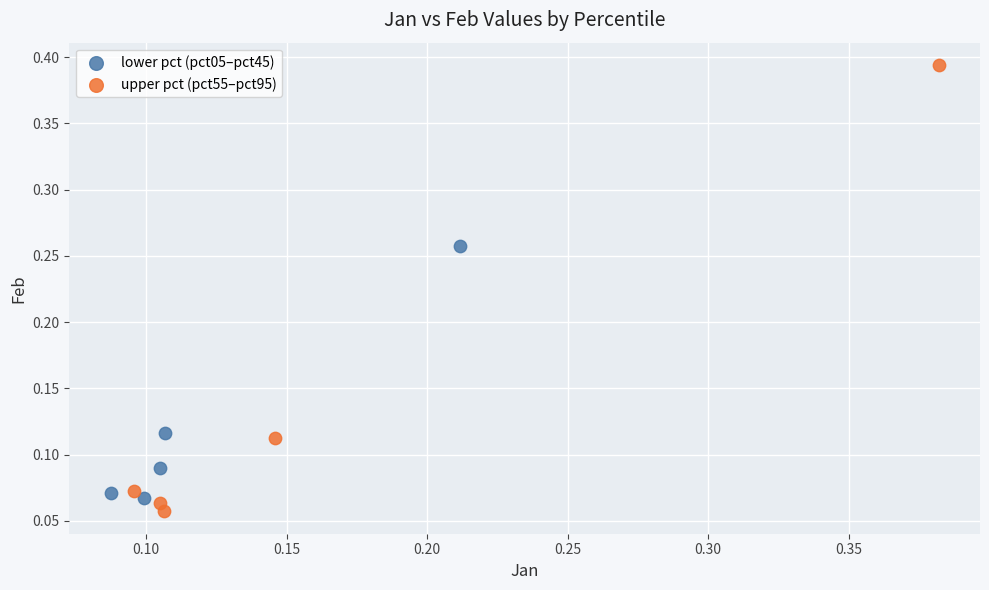

Which series contains the highest Y value?

upper pct (pct55–pct95)